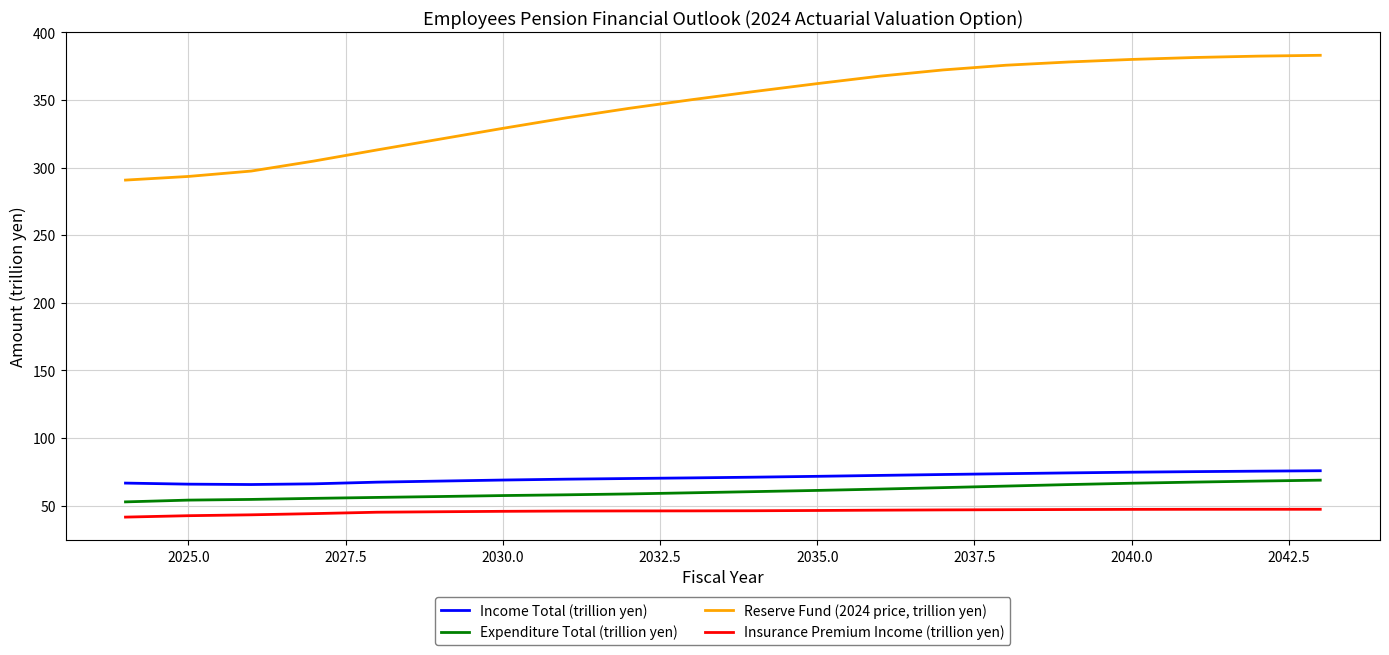

Which series has the largest total across all categories?

Reserve Fund (2024 price, trillion yen)